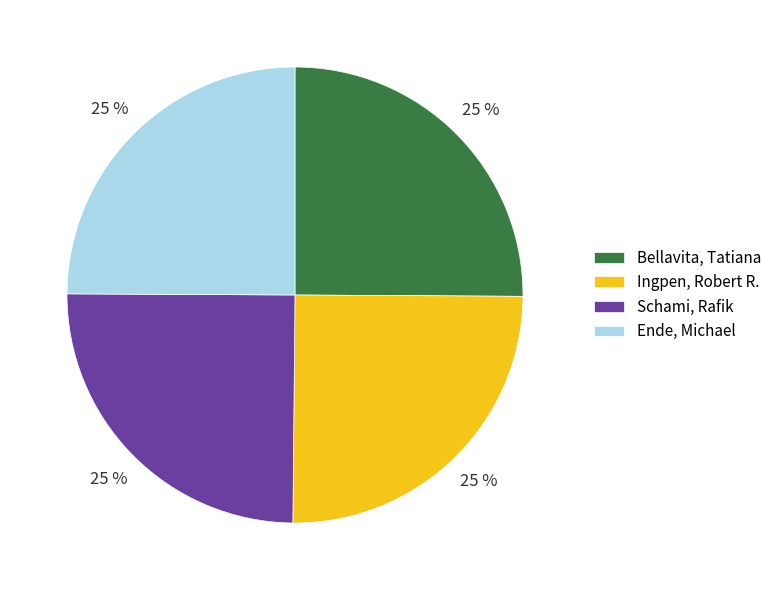

To the nearest percent, what is the combined percentage of Schami, Rafik and Ende, Michael?

50%